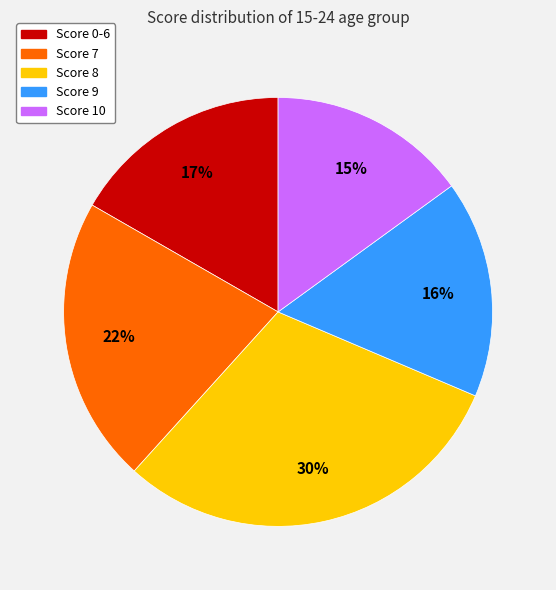

To the nearest percent, what is the difference between the largest and smallest slice percentages?

15%